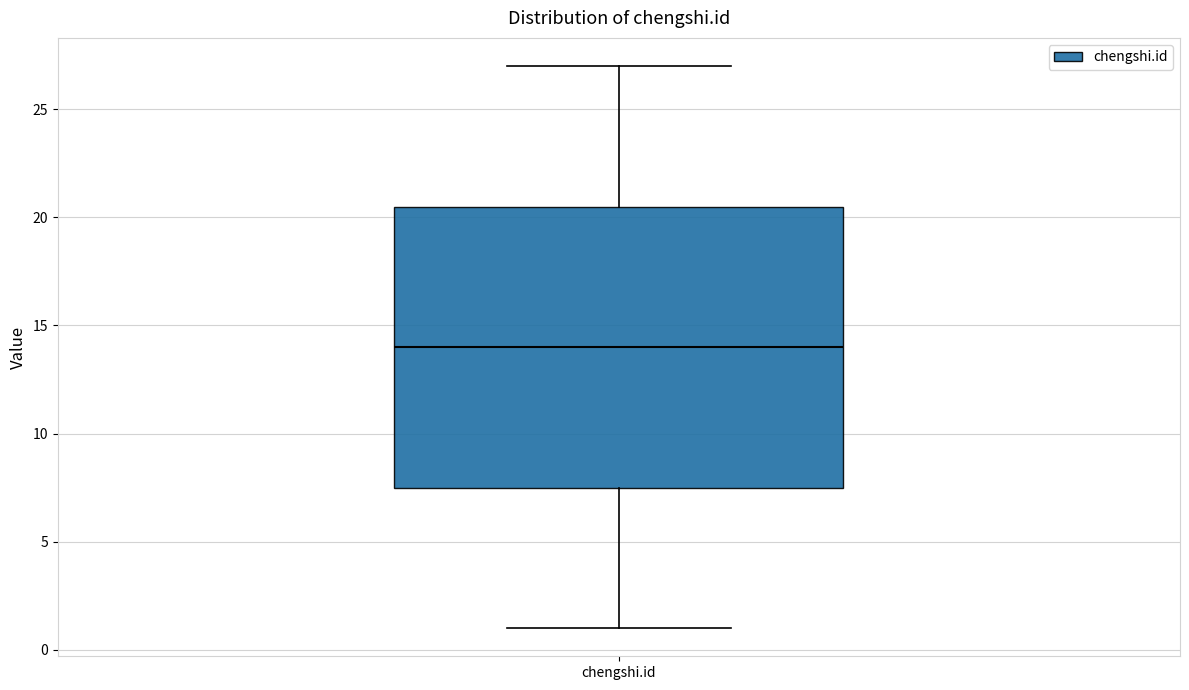

Read this box plot against the y-axis: the position of the median line, the range covered by the box, and the ends of both whiskers. The values are not printed on the chart, so give them approximately, as read against the axis.

median 14.0, box 7.5 to 20.5, whiskers 1.0 to 27.0